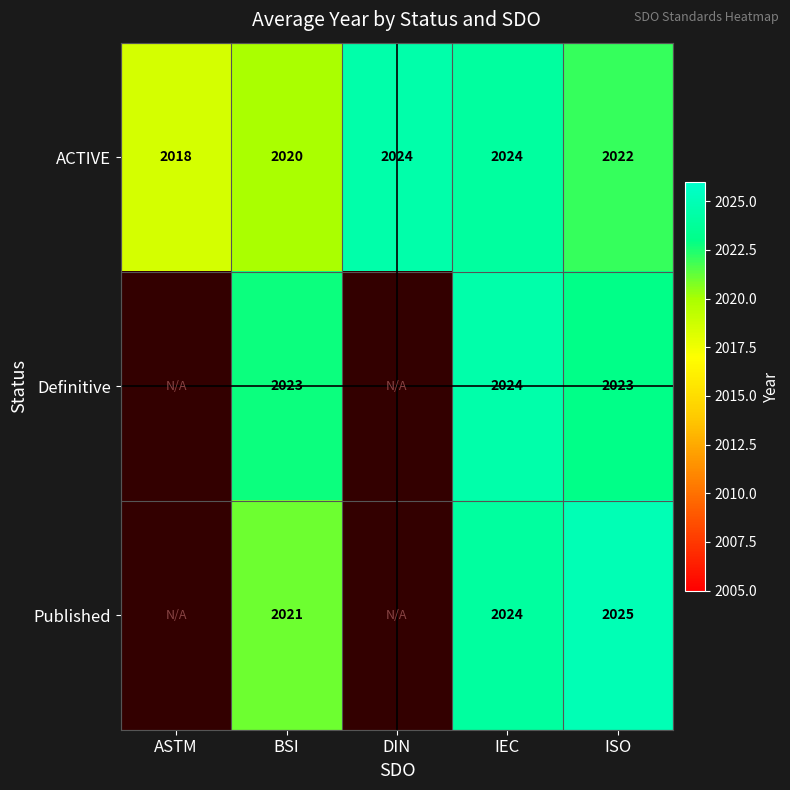

At which category does the chart reach its minimum across all series?

ASTM